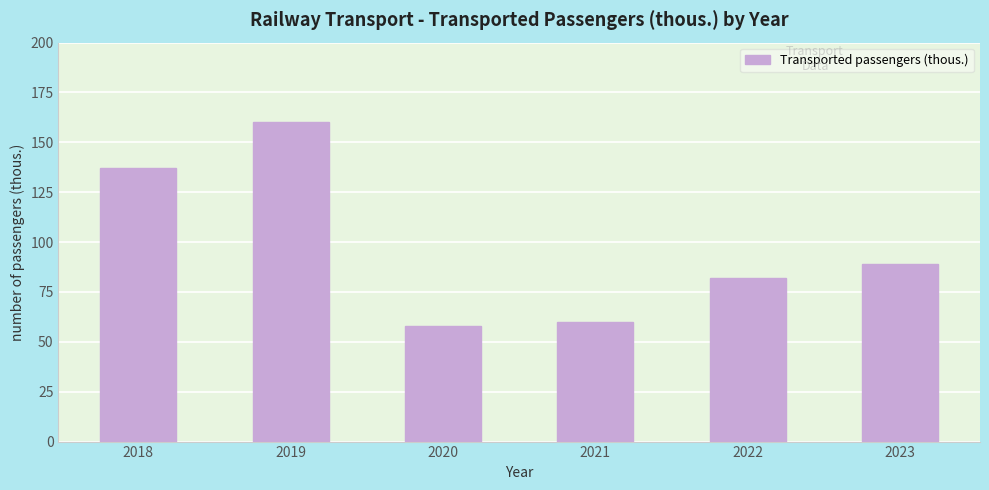

Reading left to right, transcribe all the data shown in this chart.

2018=137	2019=160	2020=58	2021=60	2022=82	2023=89